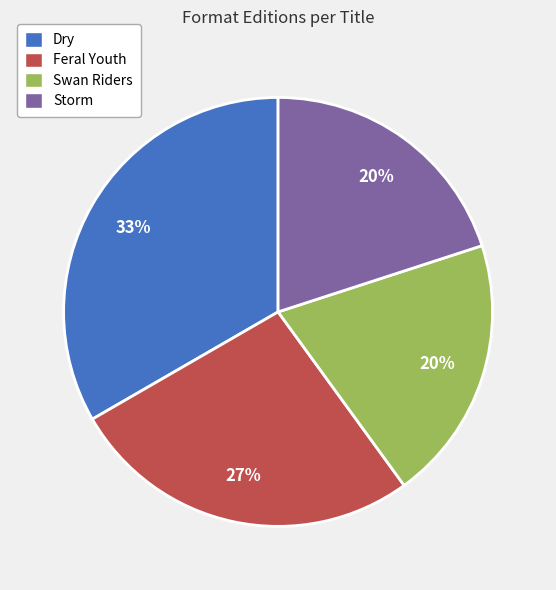

Which slice is the largest?

Dry